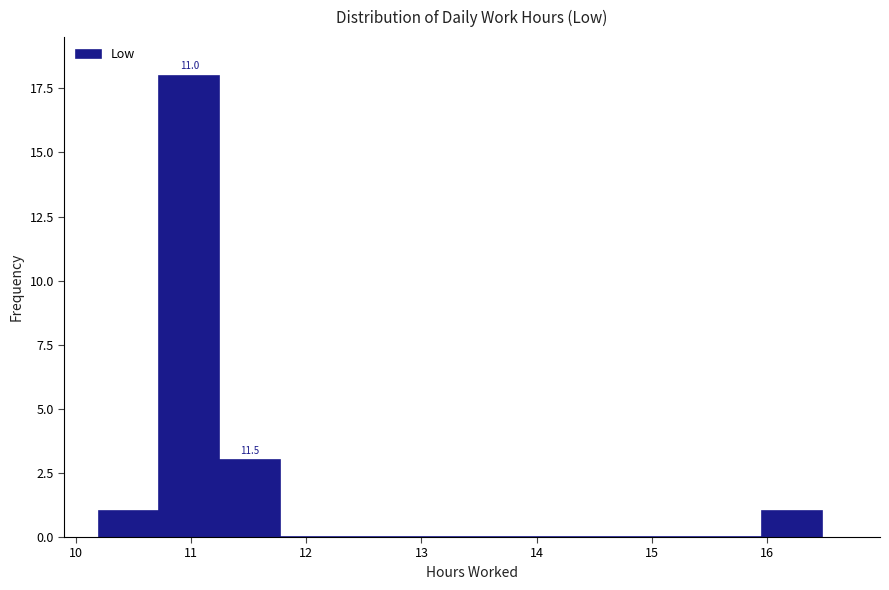

Which range on the x-axis has the tallest bar?

10.7 to 11.2